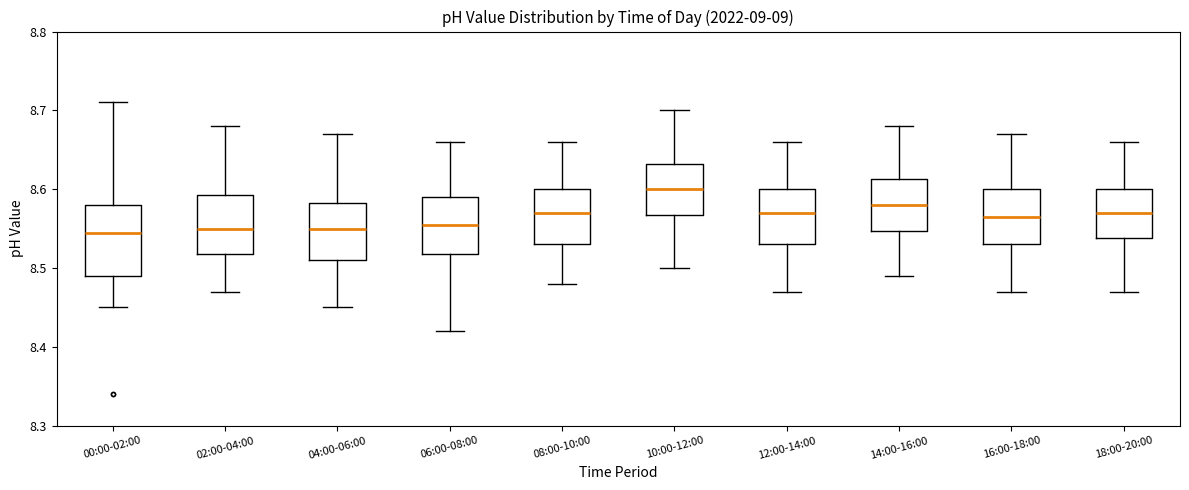

Comparing the boxes themselves (not the whiskers), which one is the tallest?

00:00-02:00